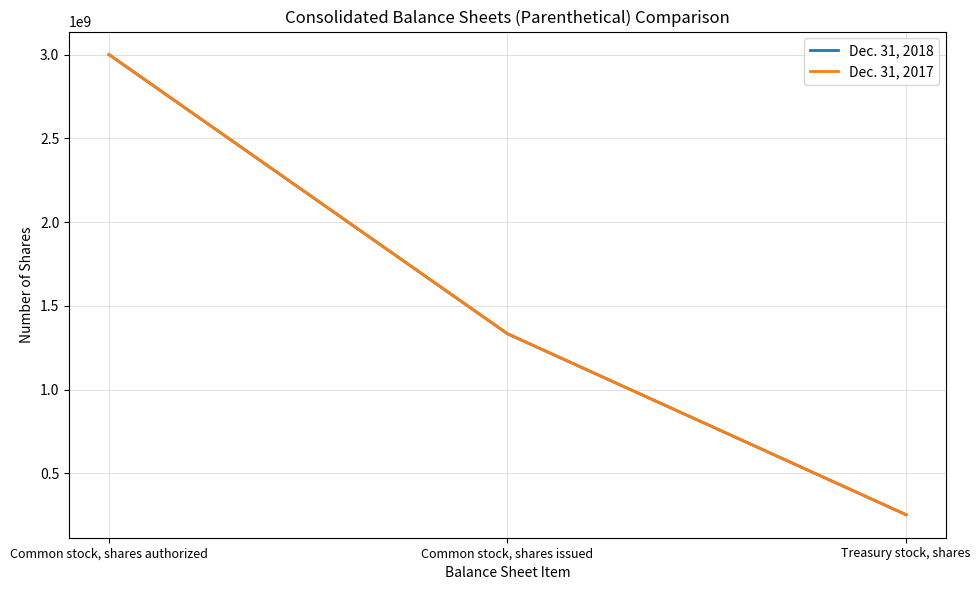

The Dec. 31, 2017 series shows 374417738 at Treasury stock, shares. True or false?

False